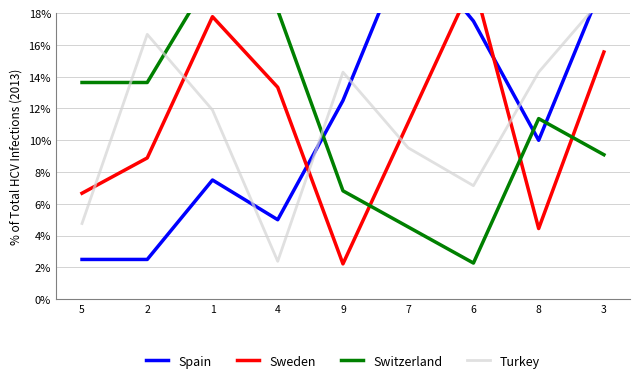

What is the spread (max minus min) of values at 4?

15.8